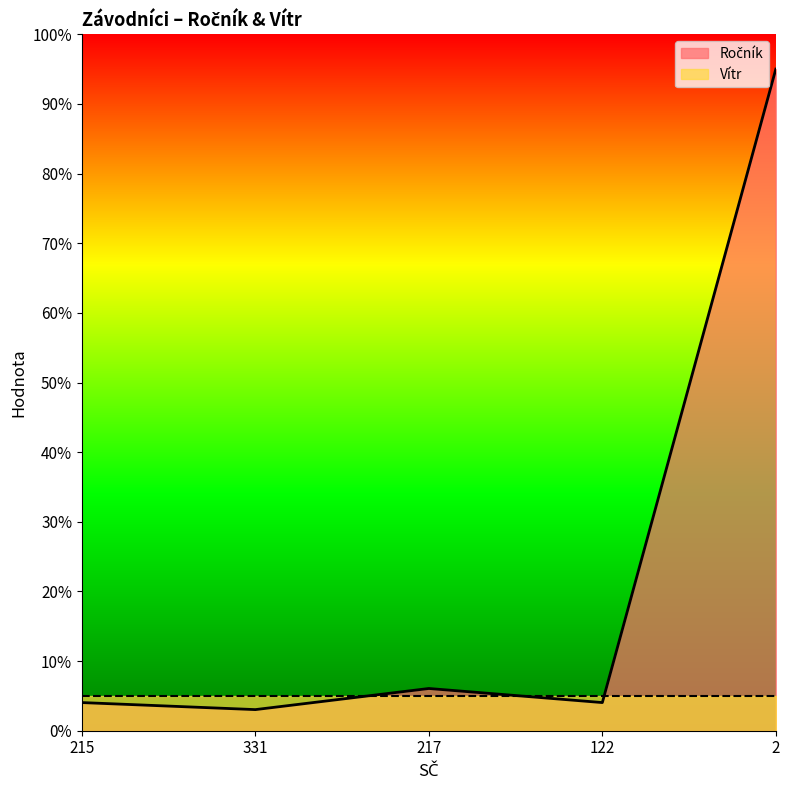

What is the greatest value displayed?

95.0